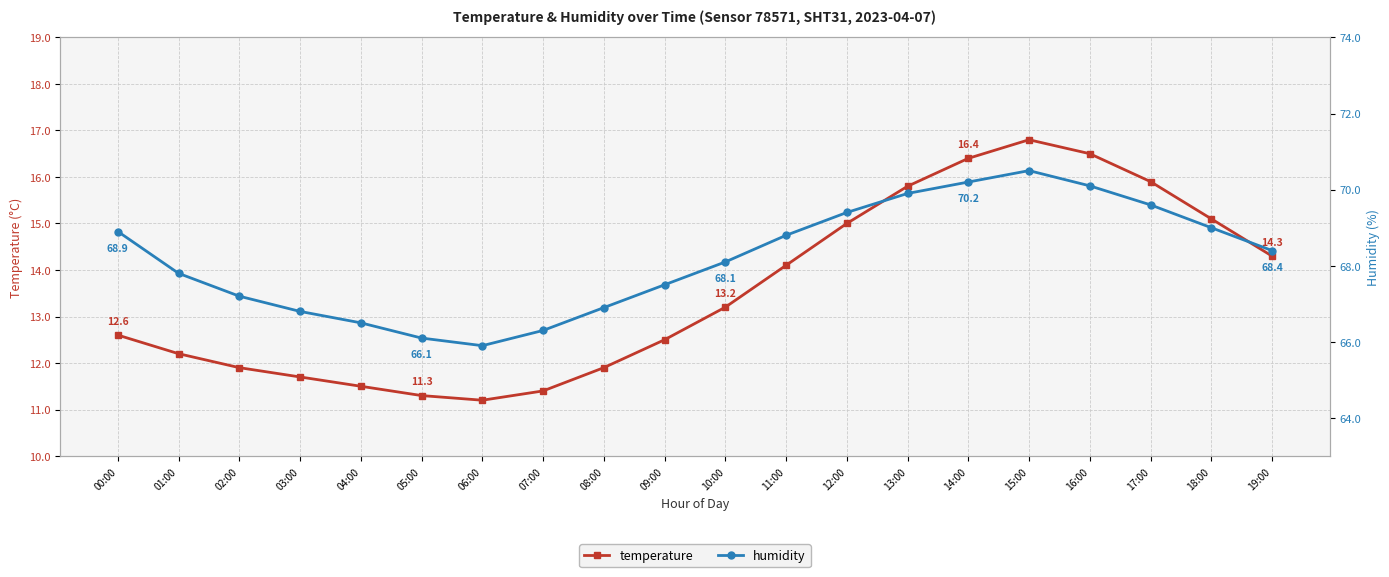

What is the difference between the humidity values at 02:00 and 06:00?

1.3